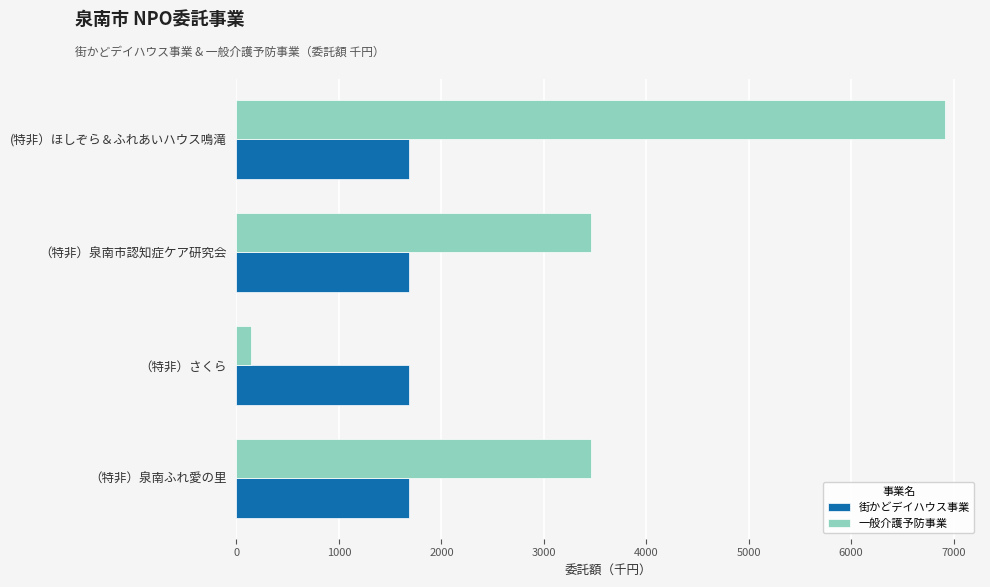

Which series changed the most between （特非）さくら and (特非）ほしぞら＆ふれあいハウス鳴滝?

一般介護予防事業